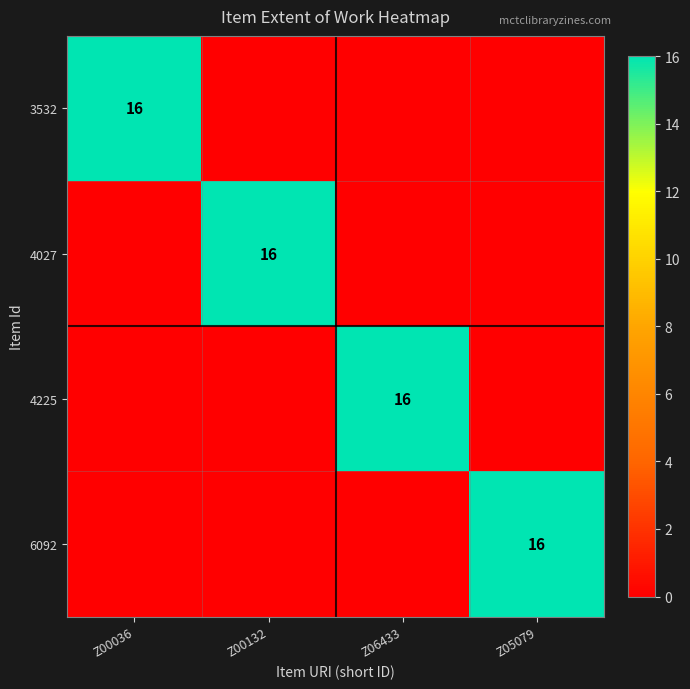

The 3532 series shows 24 at Z00036. True or false?

False